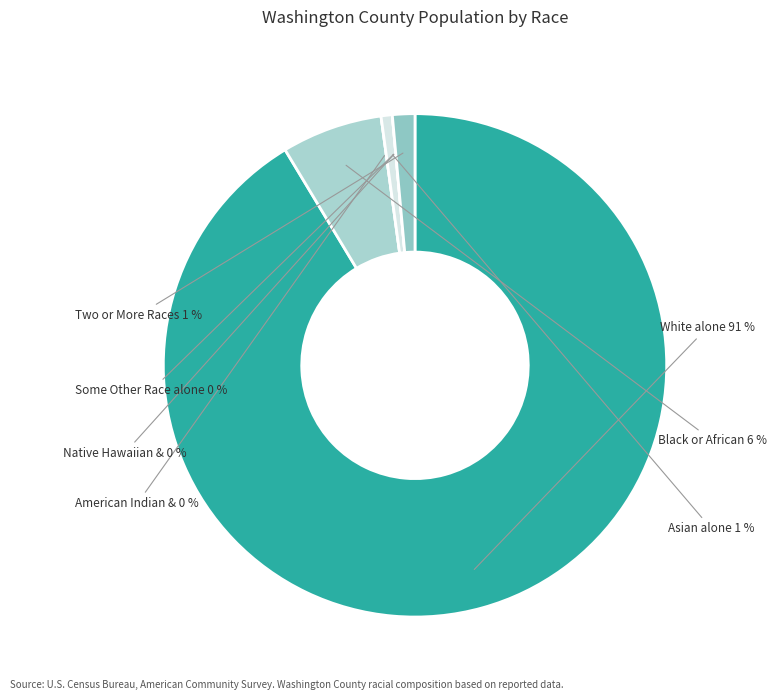

The Some Other Race alone slice represents 6% of the pie. True or false?

False